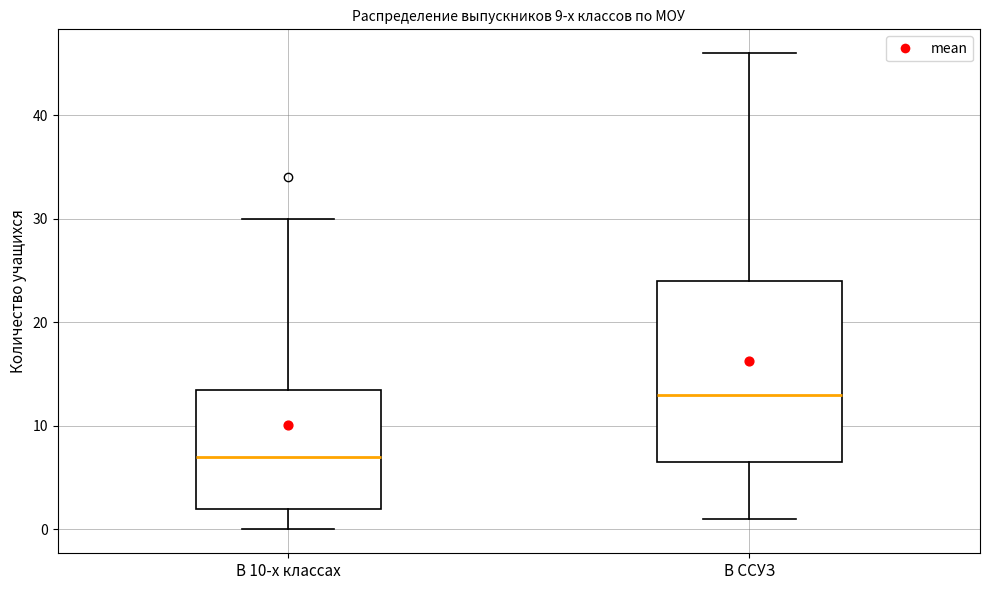

Which box has the lowest median line?

В 10-х классах